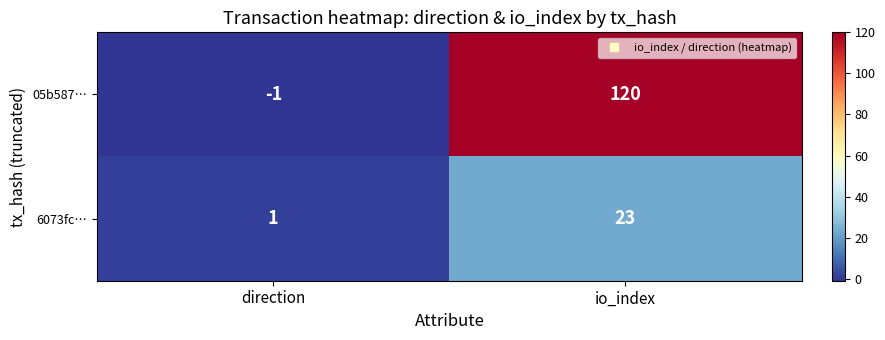

What is the difference between the highest and lowest values at direction?

2